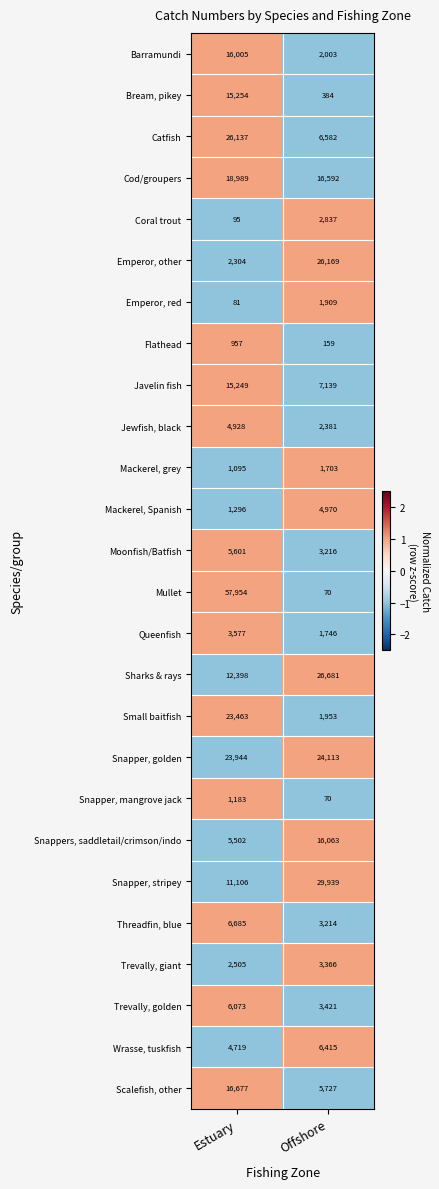

What is the total value across all series at Estuary?

283777